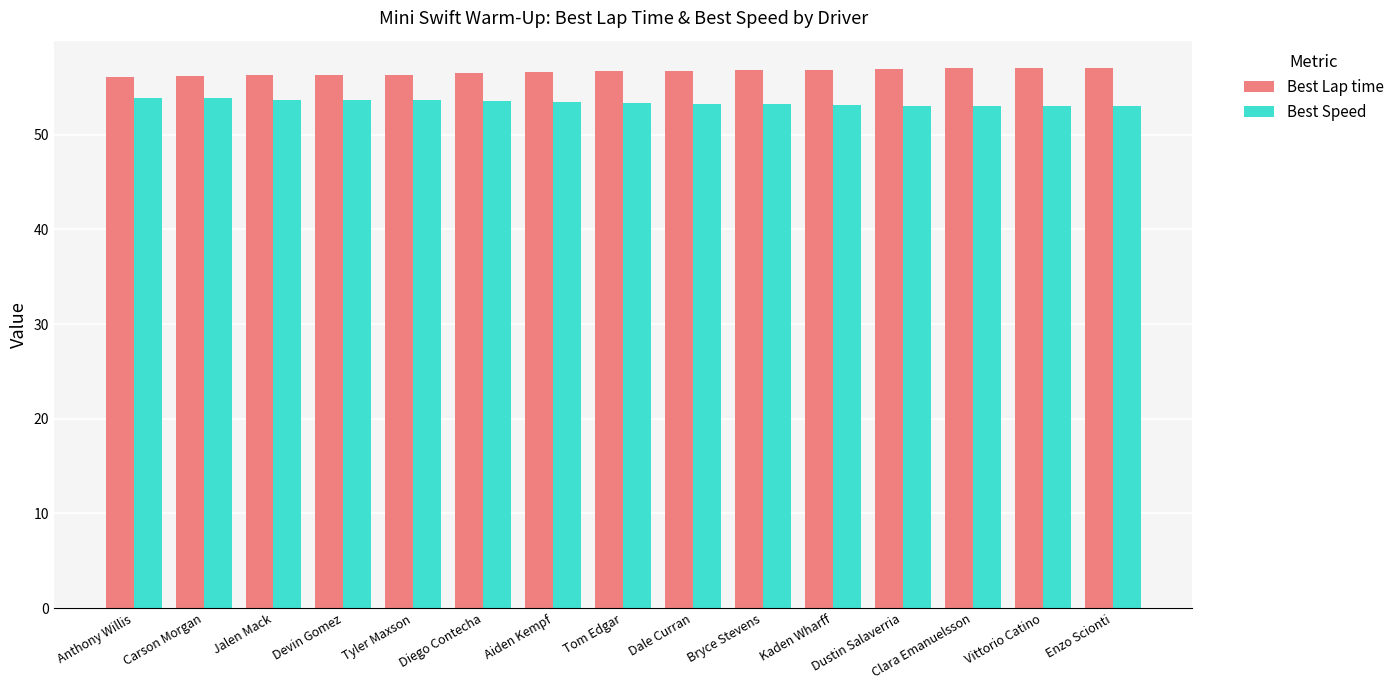

The Best Lap time series shows 56.9 at Kaden Wharff. True or false?

True